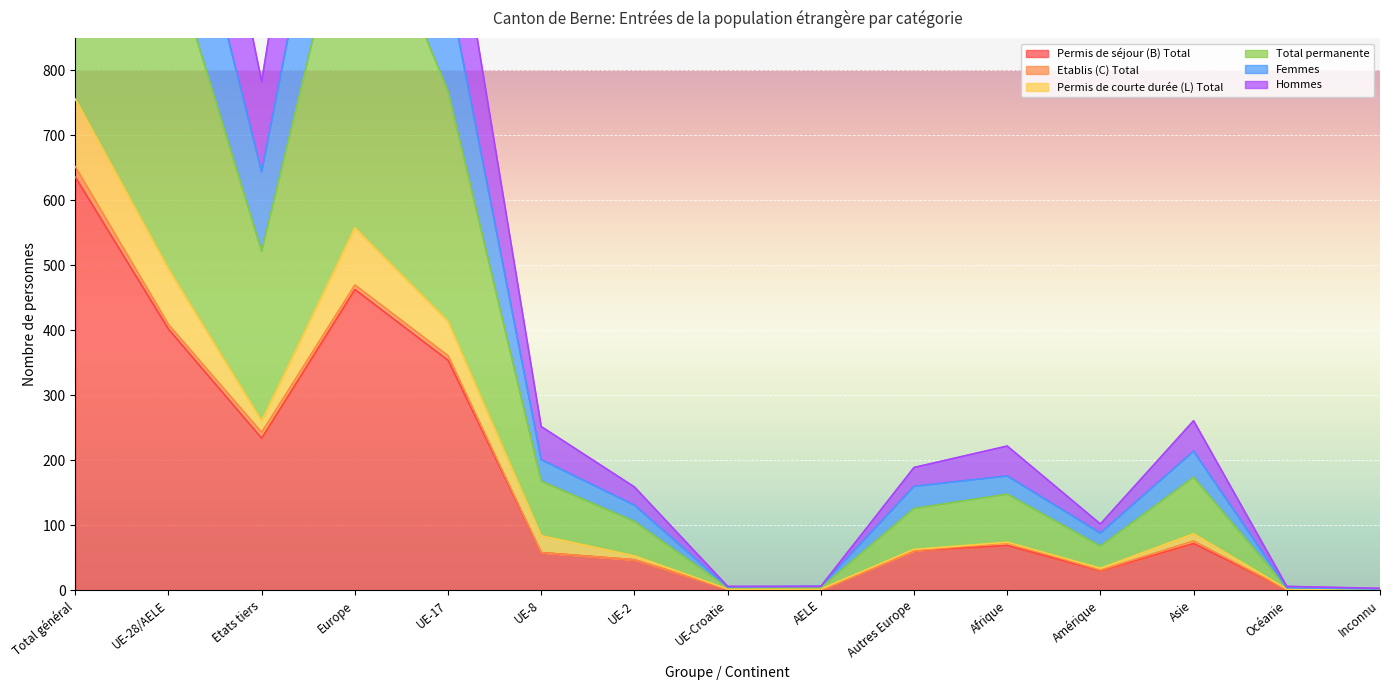

True or false: Femmes and Hommes intersect in this chart.

False